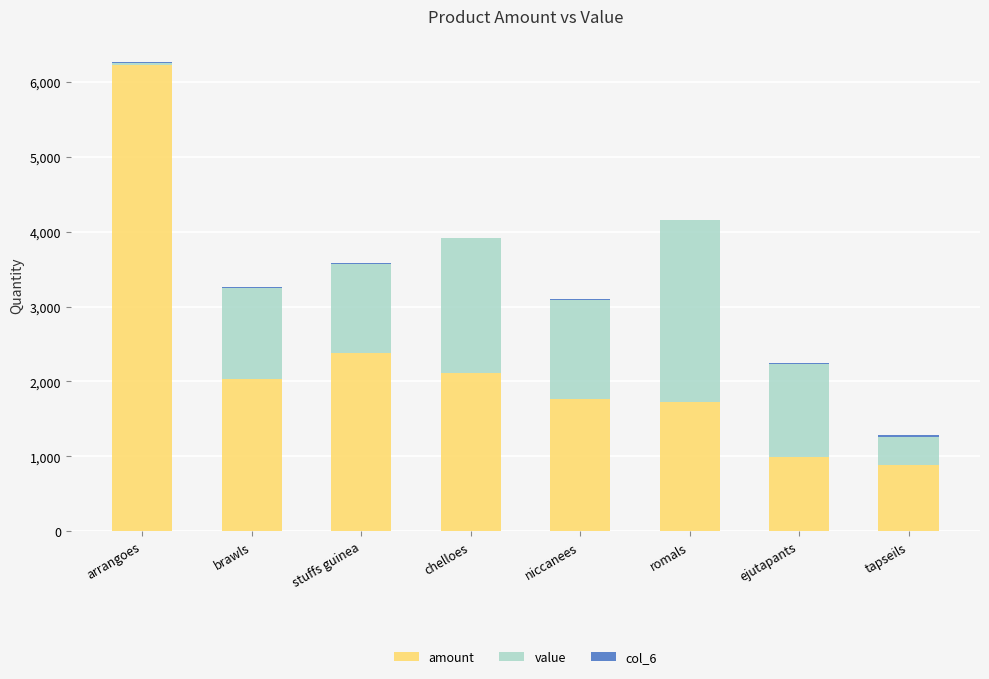

What is the total value across all series at romals?

4152